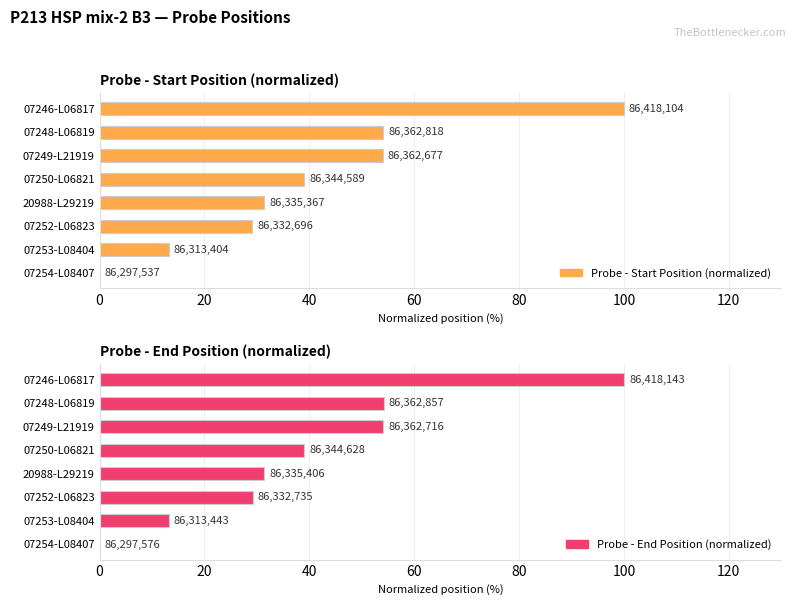

What is the sum of all Probe - Start Position (normalized) values?

320.8